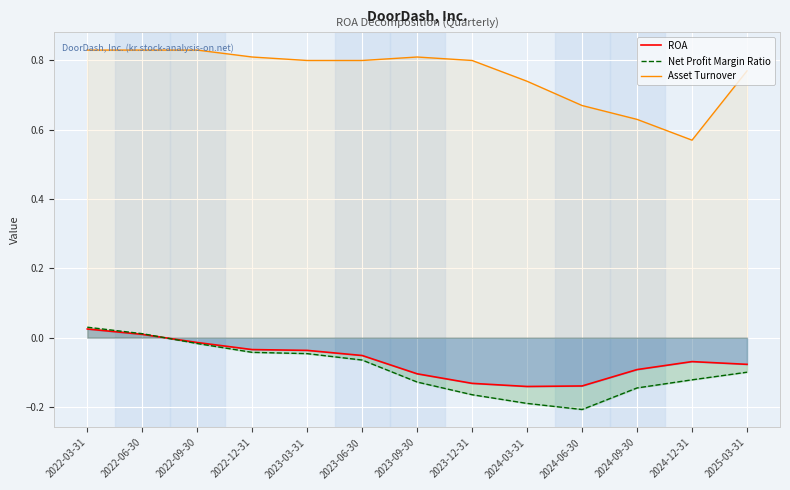

Is the value of Net Profit Margin Ratio at 2024-03-31 greater than the value of Asset Turnover at 2022-09-30?

No